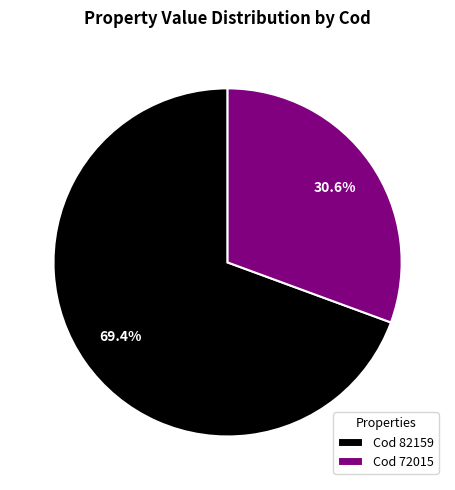

Approximately how many times larger is the value at Cod 72015 compared to Cod 82159?

0.4